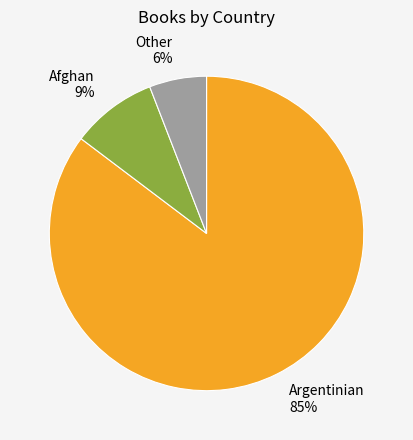

What percentage is the Other slice, to the nearest percent?

6%